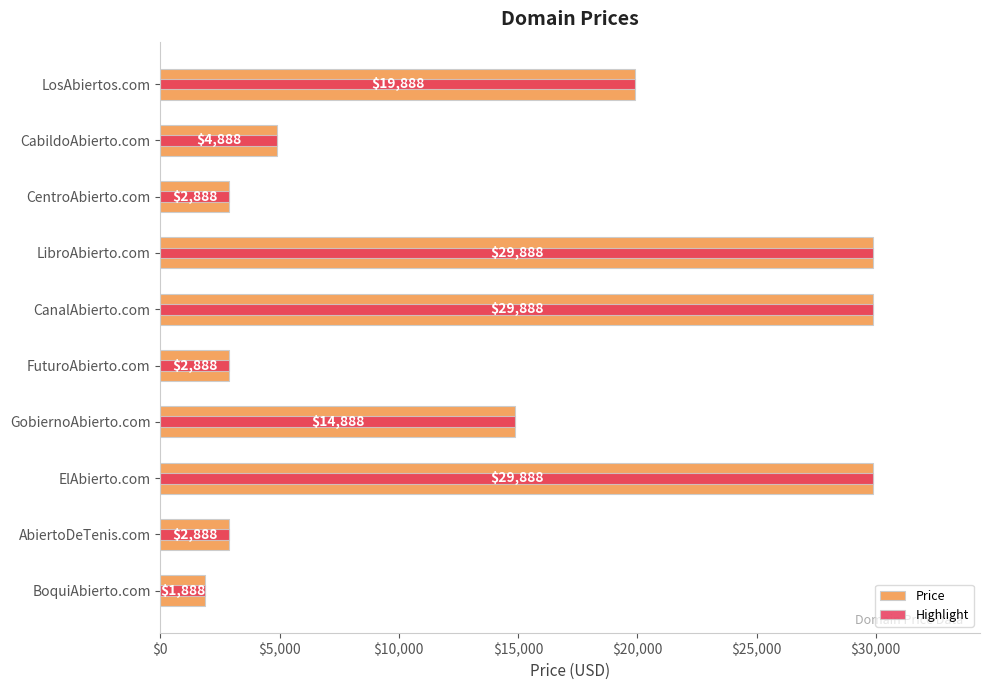

Between CabildoAbierto.com and ElAbierto.com, which series saw the biggest shift?

Price